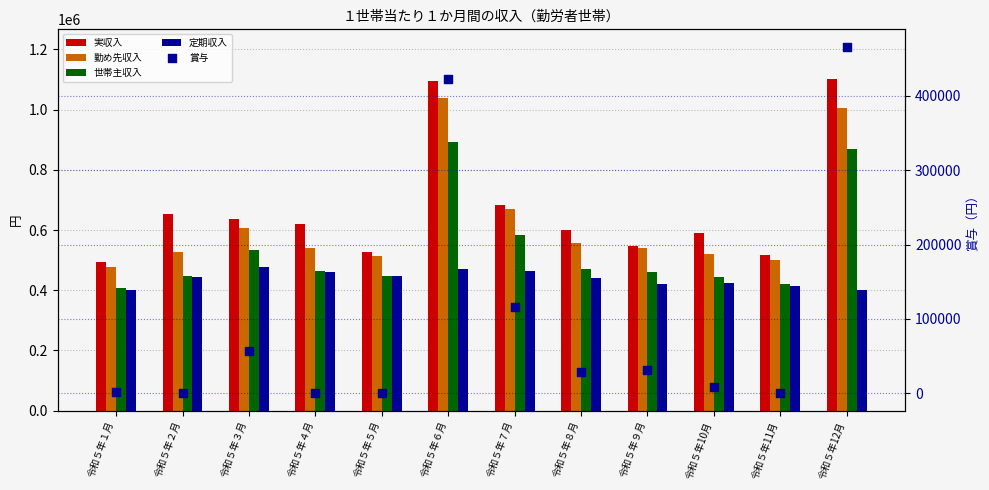

What is the total value across all series at 令和５年４月?

2082507